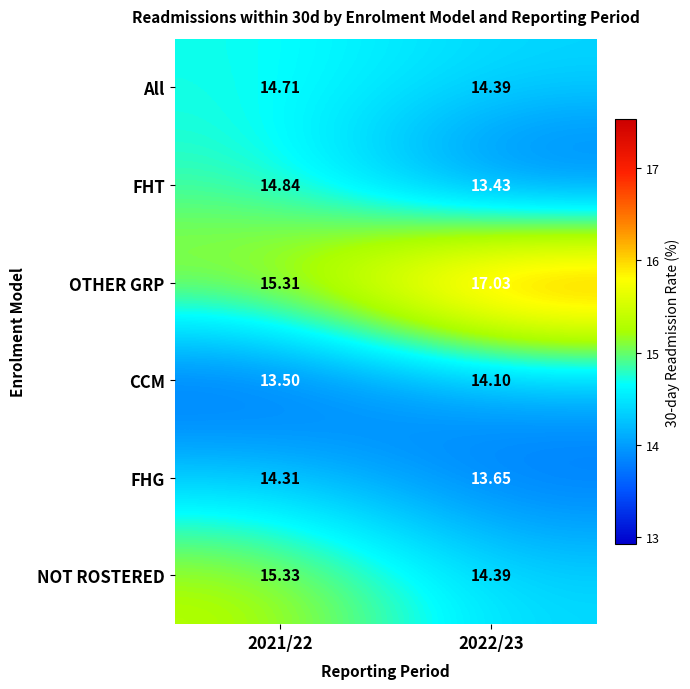

How many data points does each series have?

2